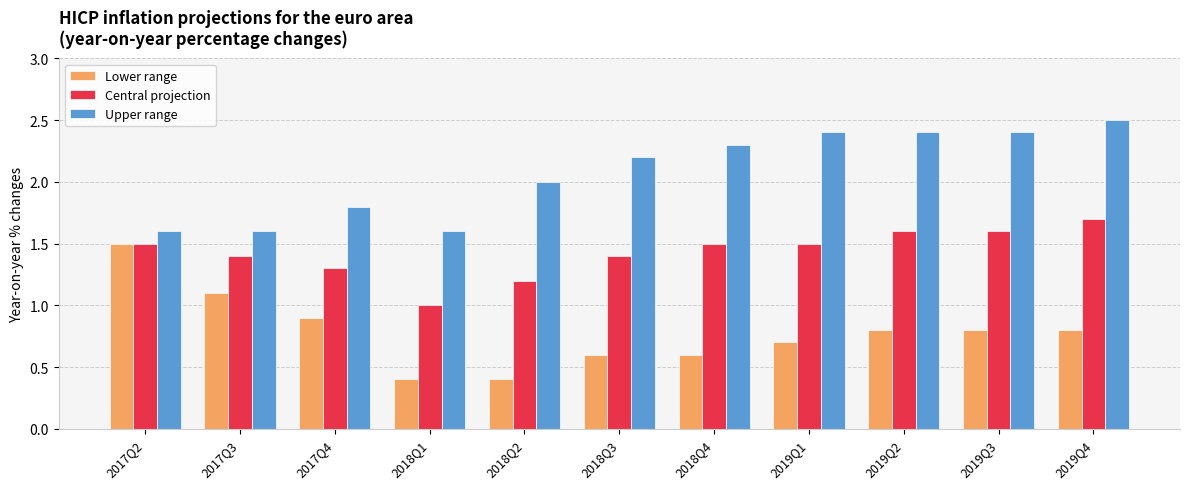

The value of Upper range at 2018Q3 is 2.2. True or false?

True